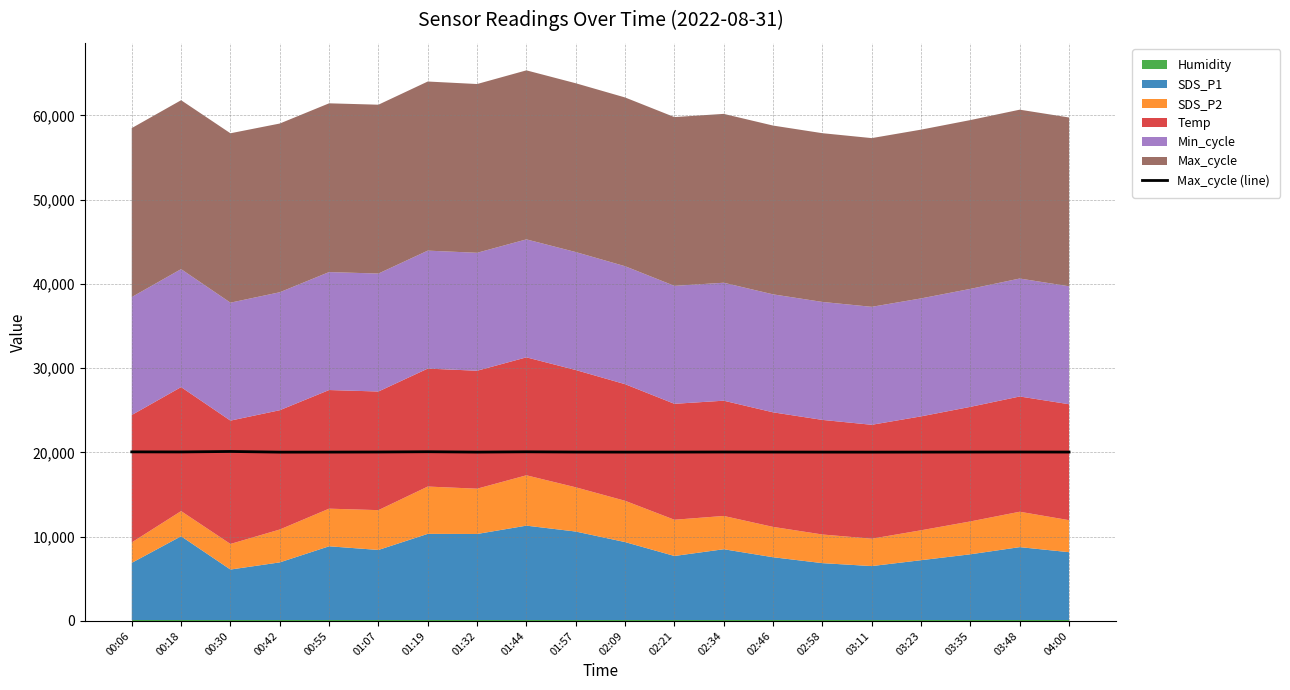

Is it true that the value at 00:30 is 20103?

True